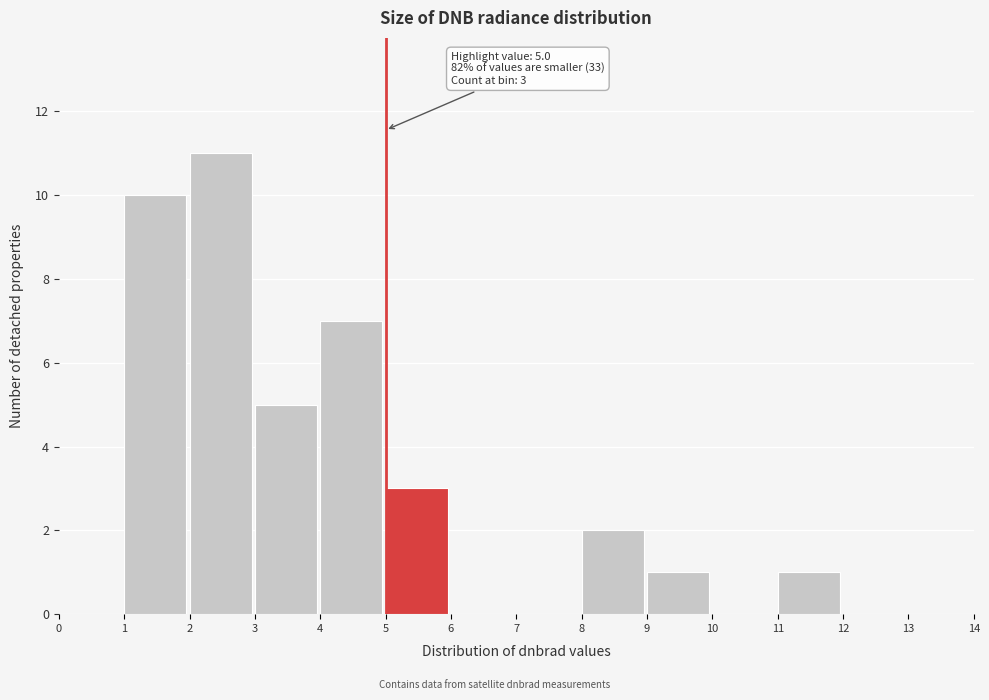

Which range on the x-axis has the tallest bar?

2 to 3